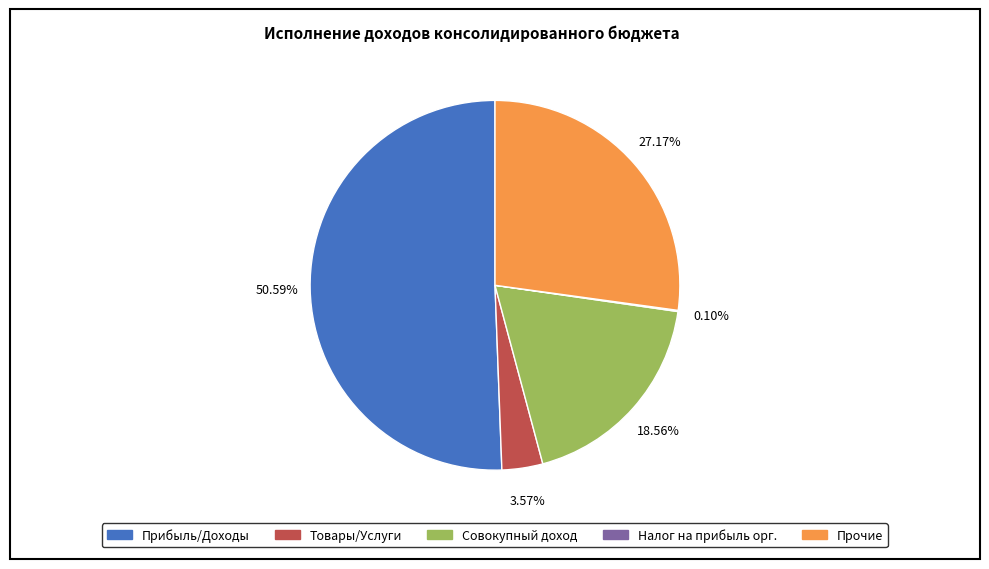

To the nearest percent, what is the difference between the largest and smallest slice percentages?

50%